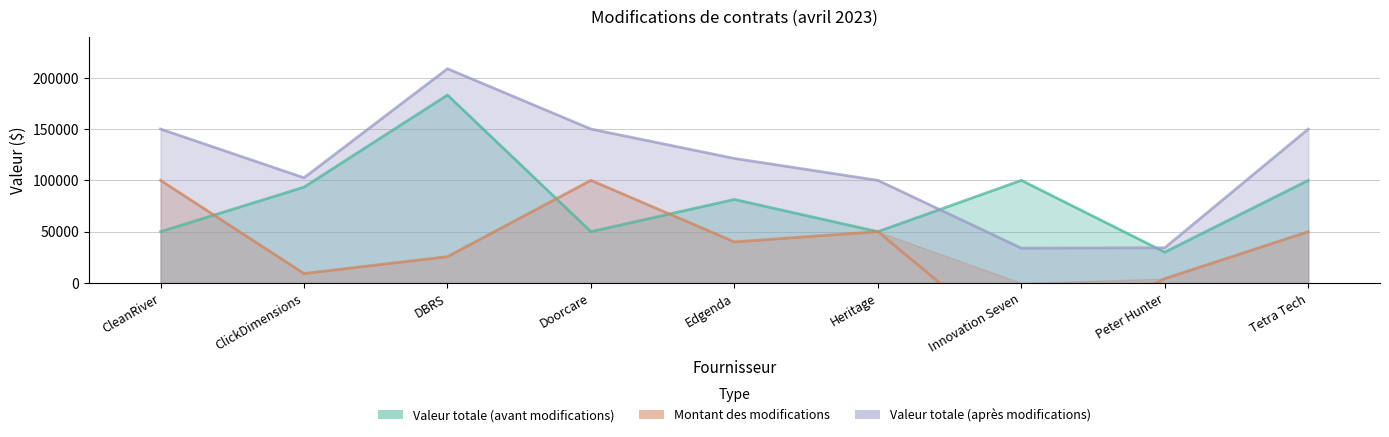

The Valeur totale (après modifications) series shows 208794.1 at DBRS. True or false?

True